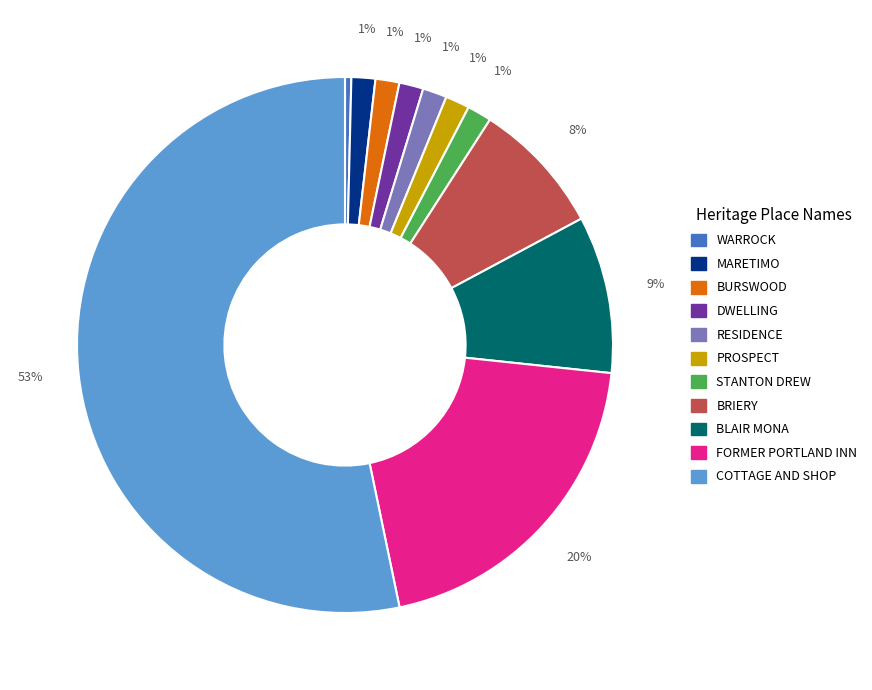

Which slice is the smallest?

WARROCK